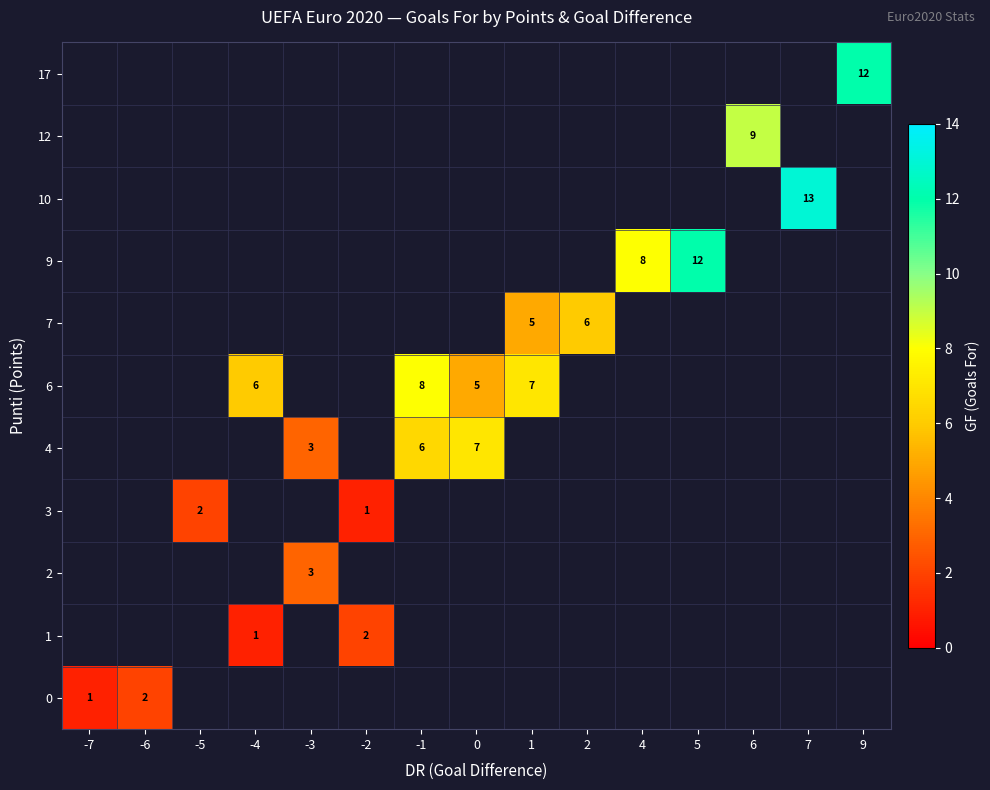

True or false: 10 has a value of 13 at 7.

True